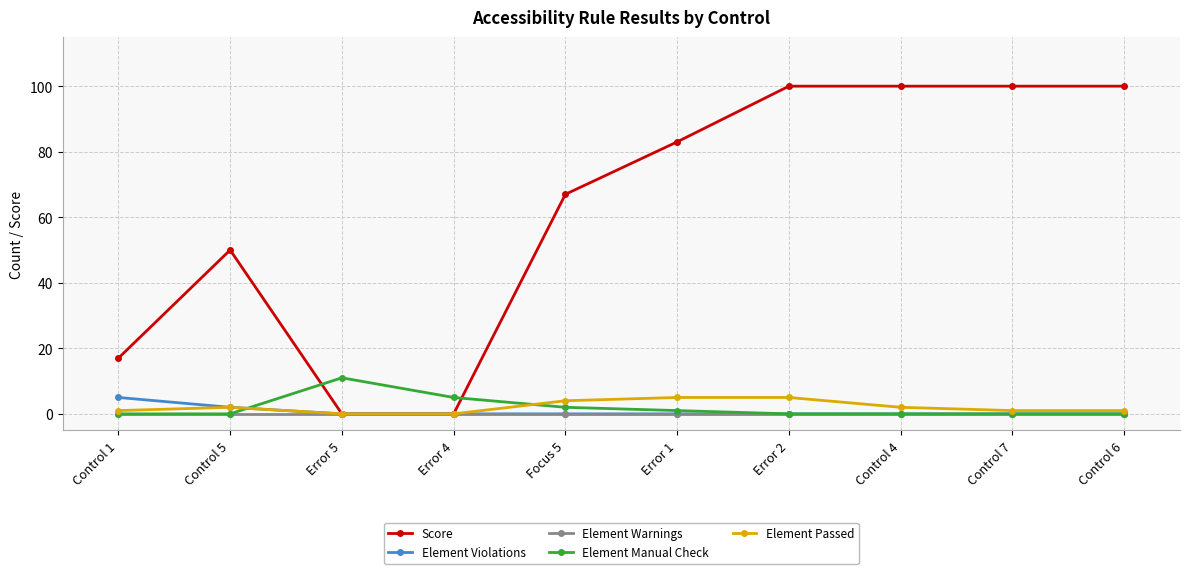

What is the maximum value for Element Manual Check?

11